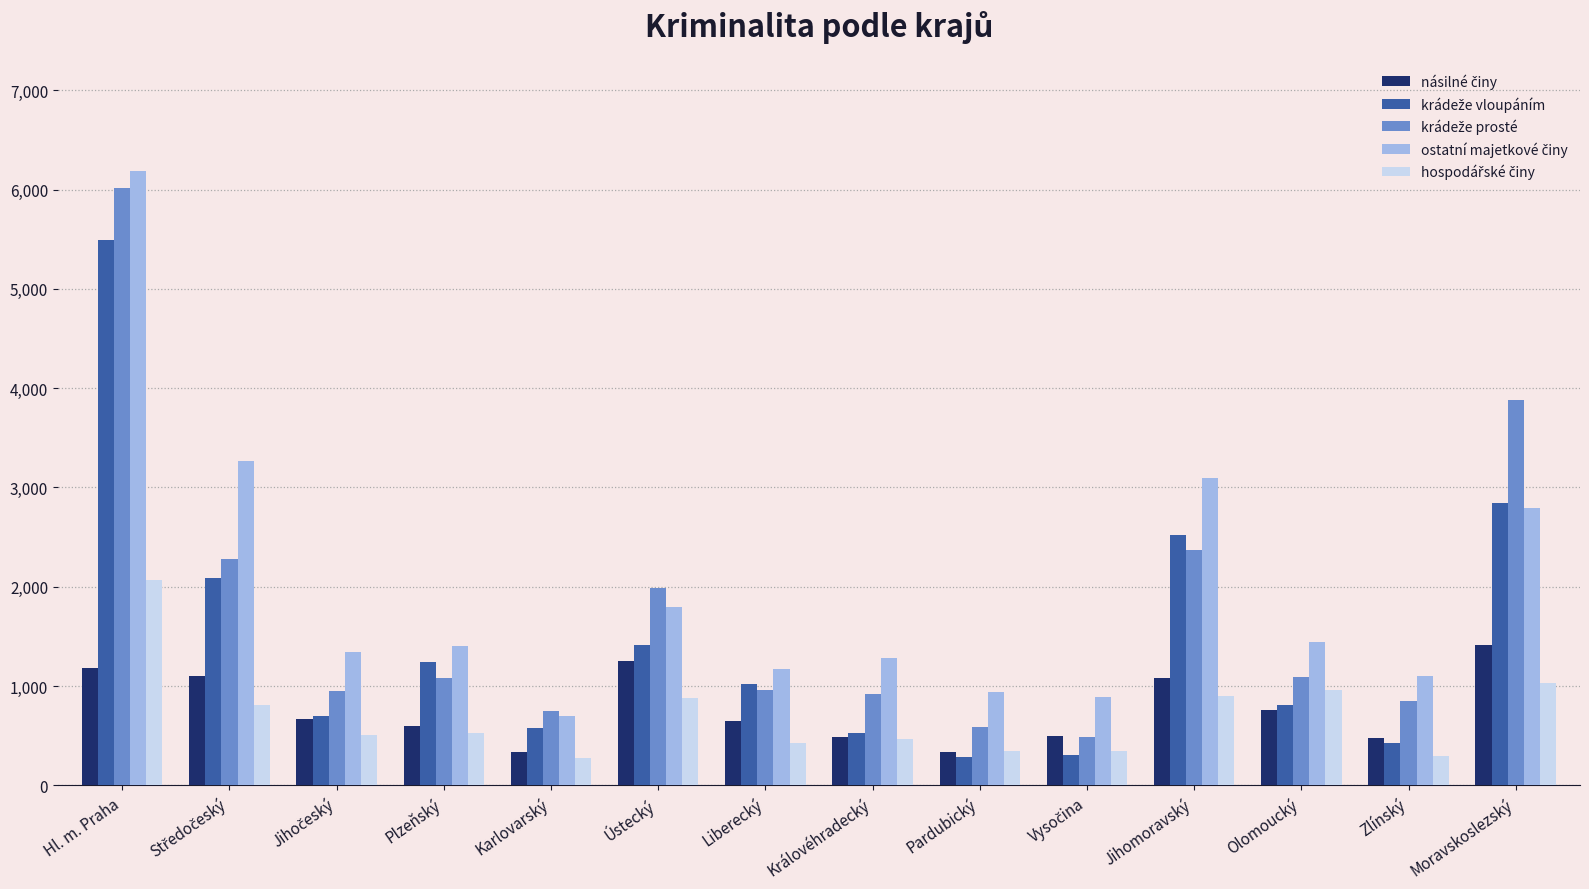

What is the difference between the highest and lowest values at Plzeňský?

885